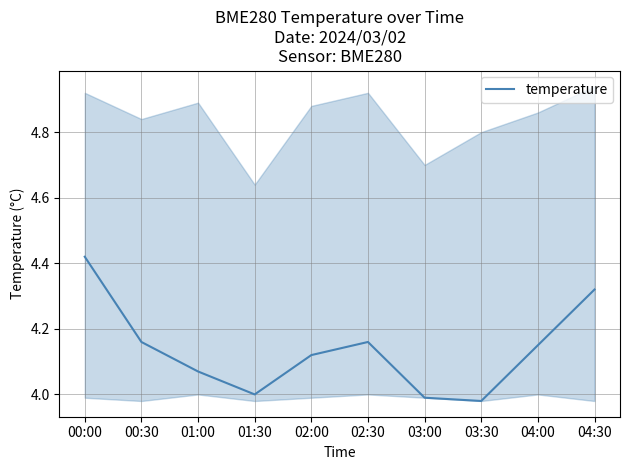

What value does the data have at 01:00?

4.1